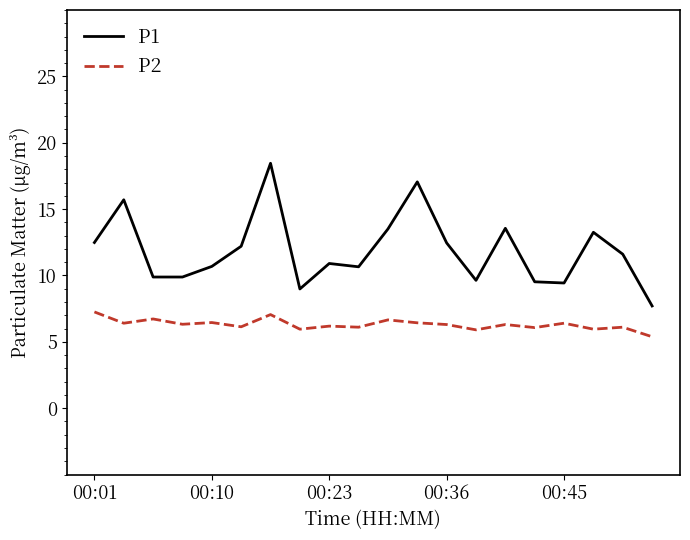

What is the difference between the maximum and minimum values in the P2 series?

1.9